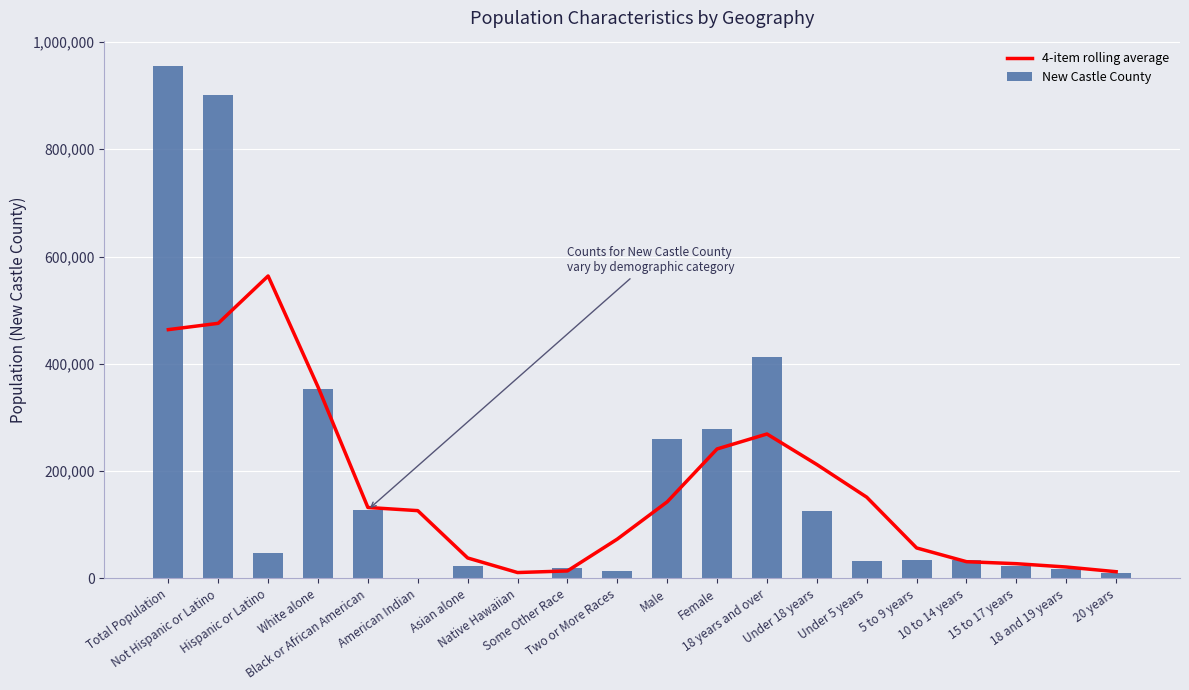

At which label is 4-item rolling average closest to 287381?

18 years and over